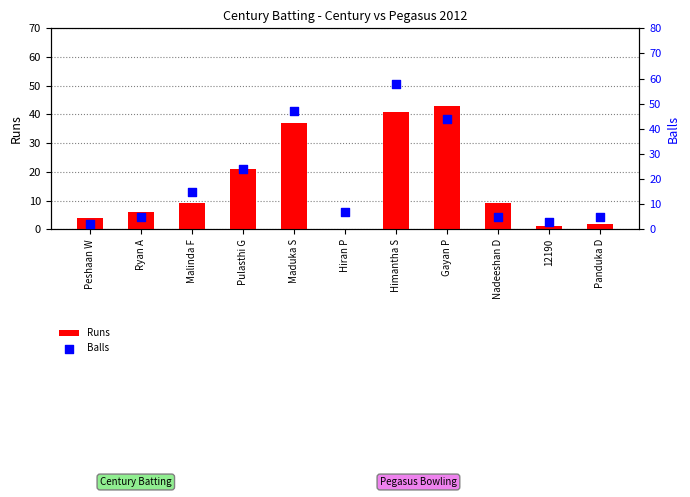

Which series reaches the maximum Y coordinate?

Balls